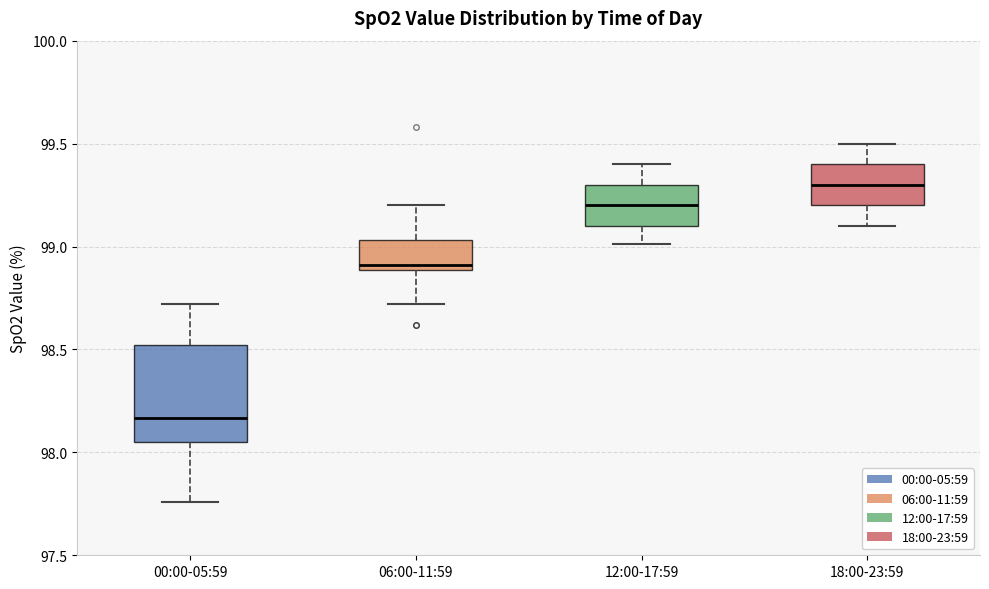

Where does the lower whisker of the box for 00:00-05:59 end on the y-axis? The values are not printed on the chart, so give them approximately, as read against the axis.

97.75